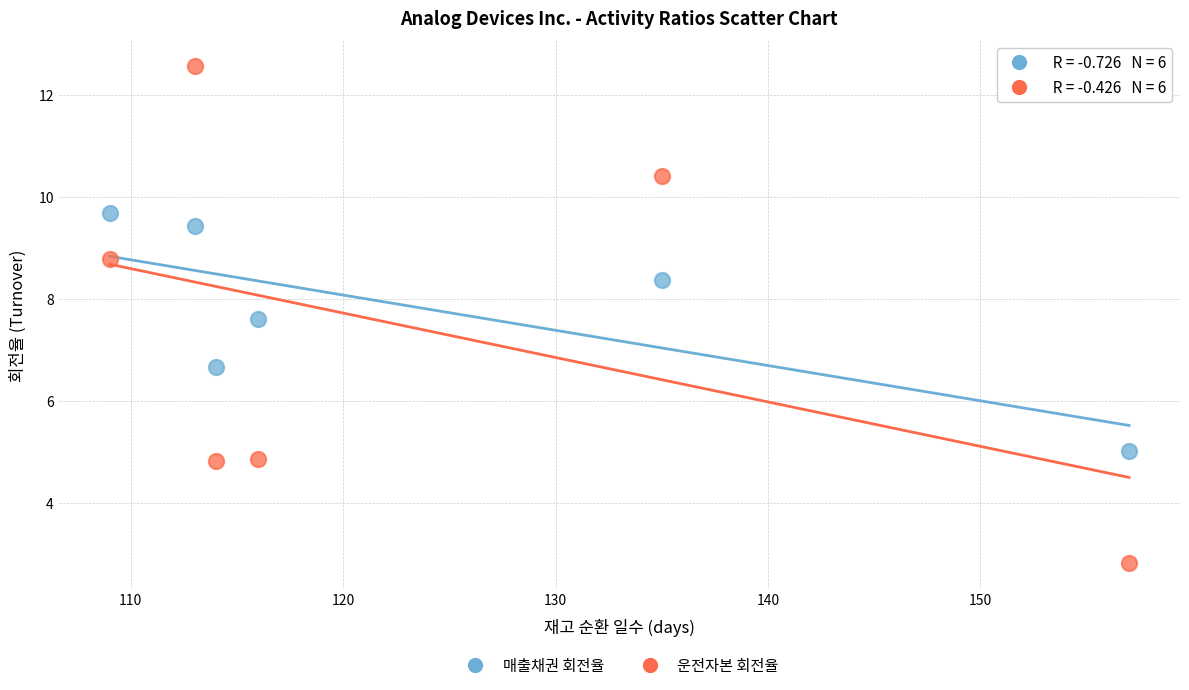

Which series reaches the maximum Y coordinate?

운전자본 회전율